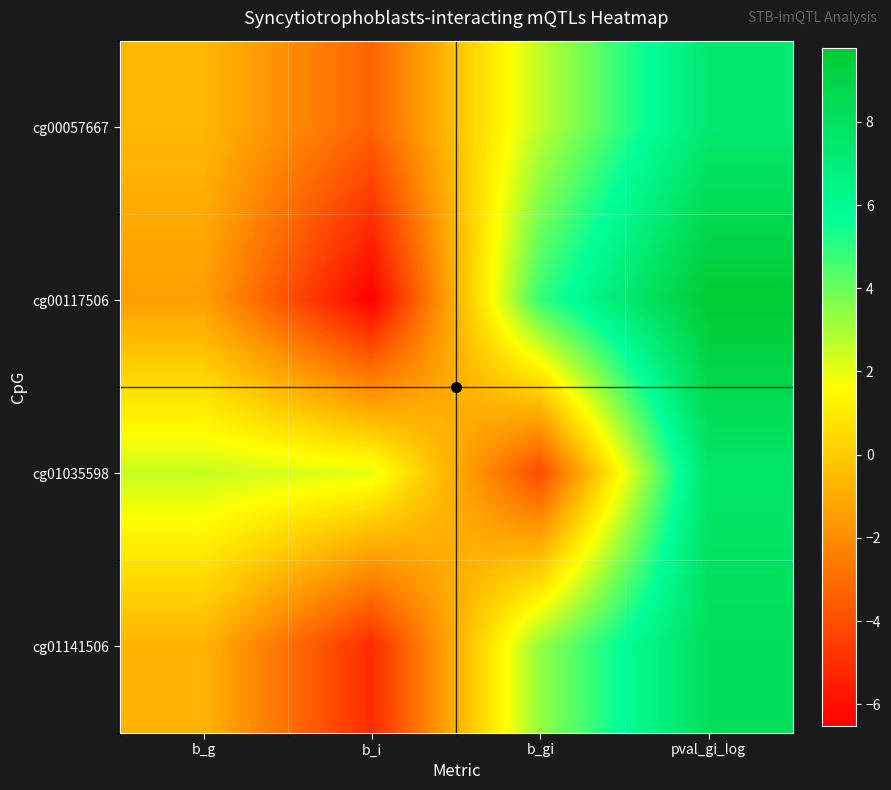

Between b_gi and pval_gi_log, which series saw the biggest shift?

cg01035598